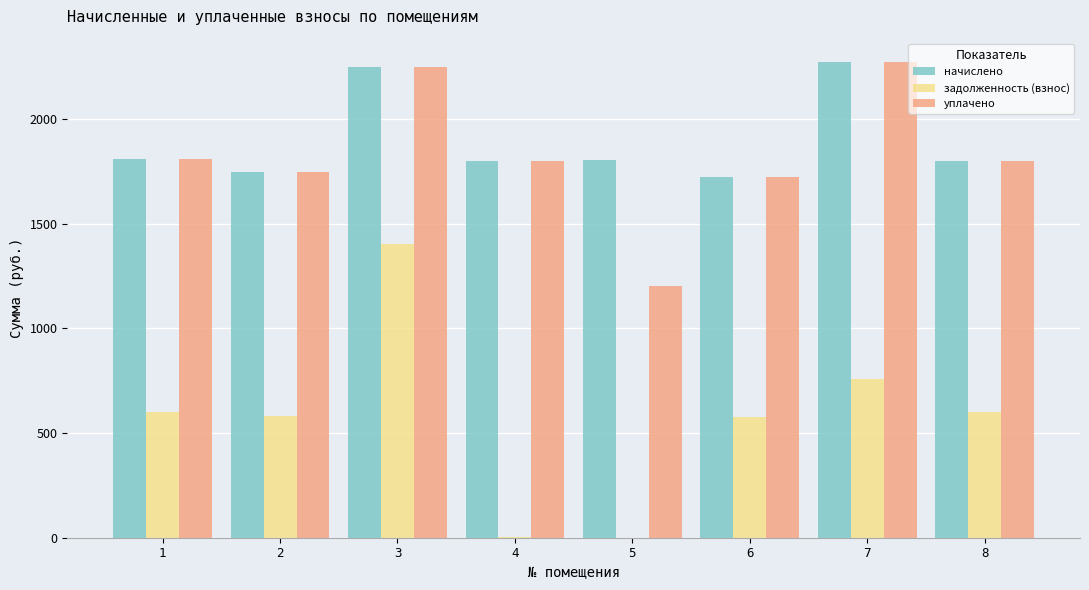

The начислено series shows 1807.3 at 1. True or false?

True